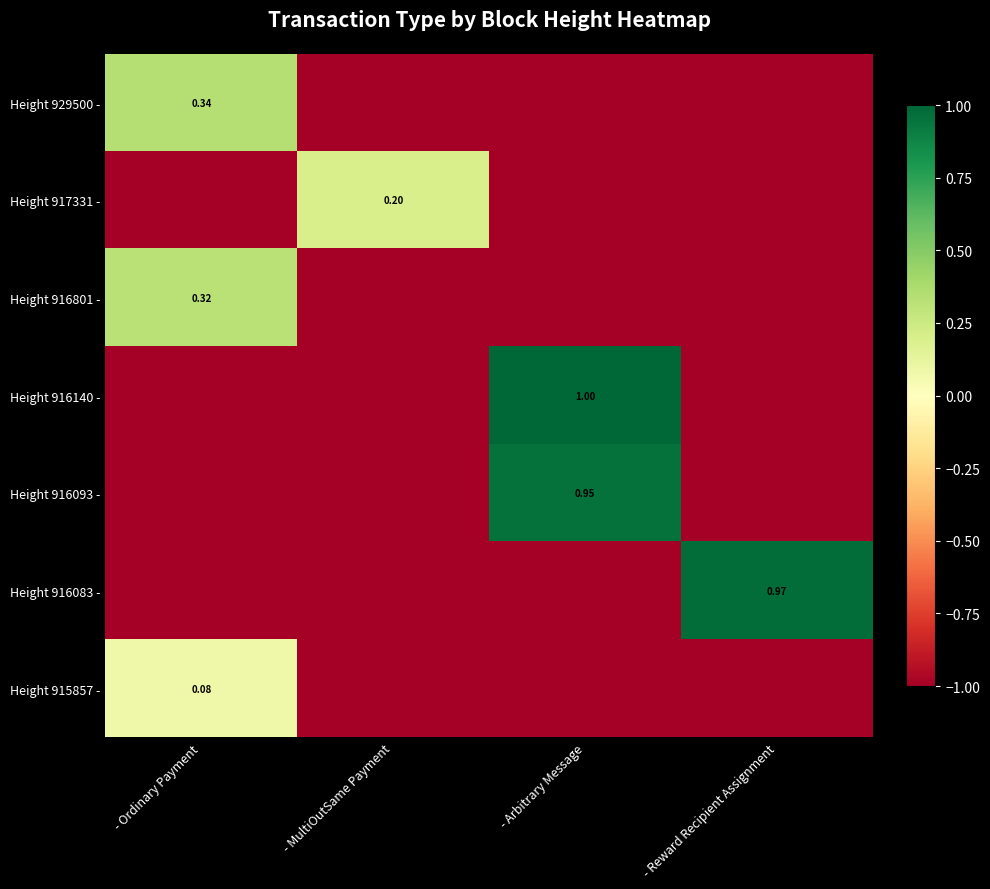

What is the minimum value for Height 916093 -?

-1.0